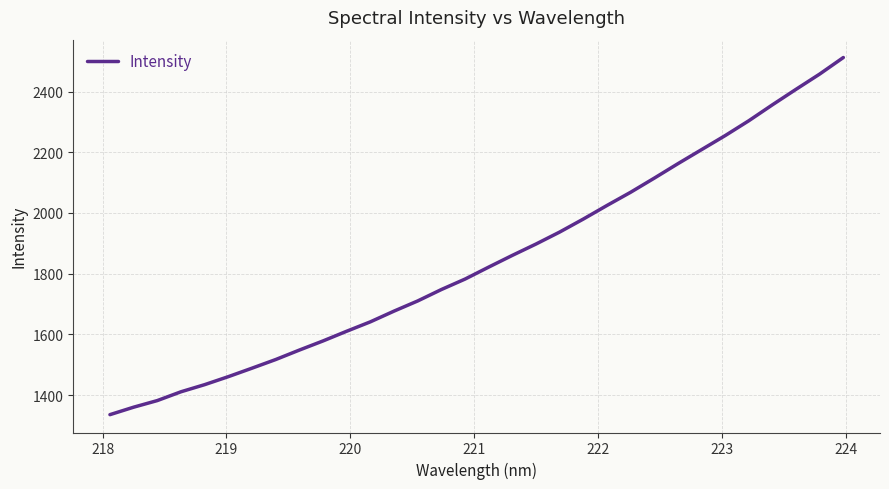

What is the smallest value displayed?

1335.4